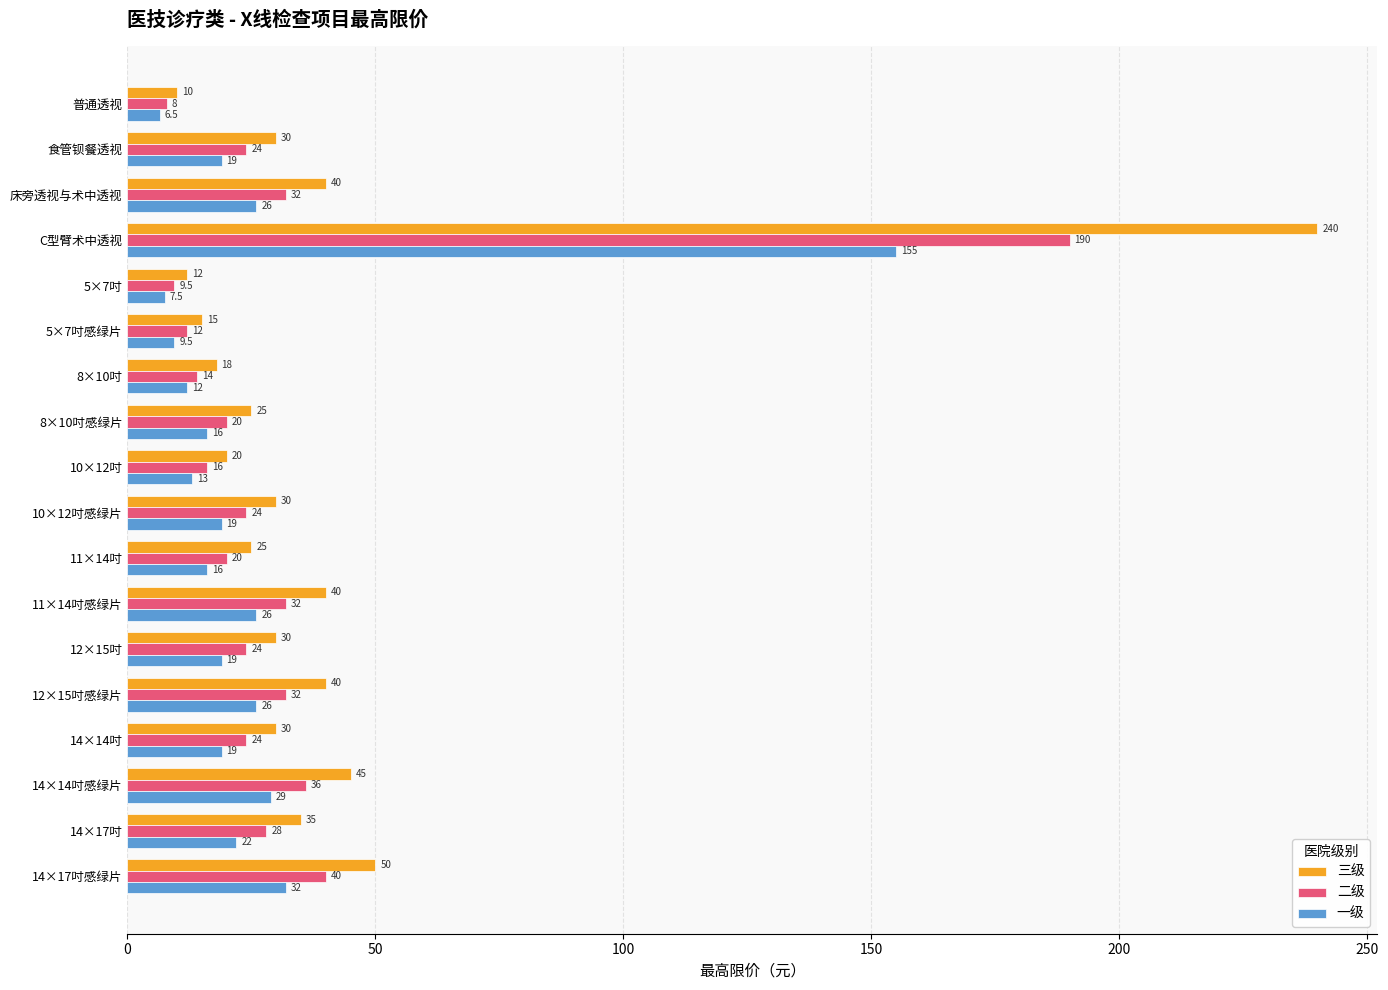

What is the difference between the maximum and minimum values in the 一级 series?

148.5